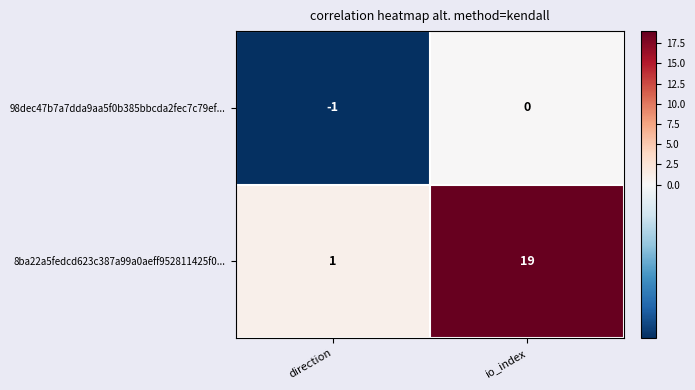

How many distinct data groups are displayed?

2